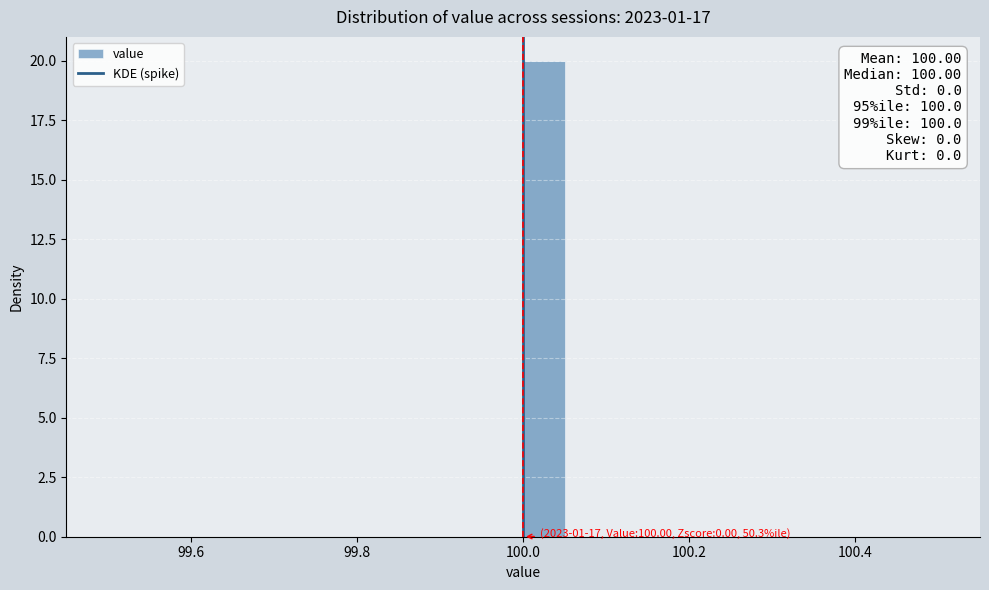

Read against the x-axis, roughly where is the centre of the tallest bar?

100.02